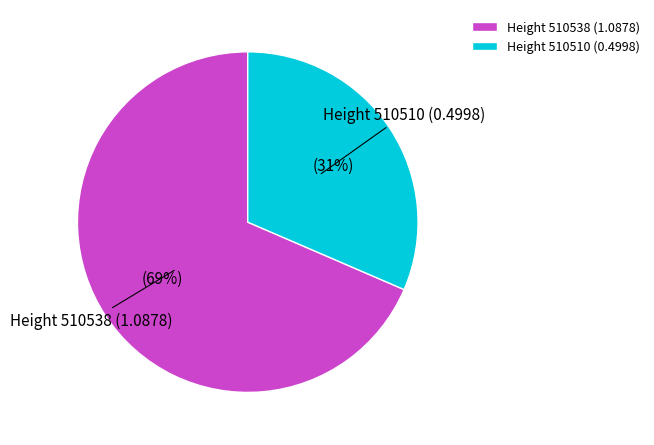

To the nearest percent, what portion does Height 510538 (1.0878) represent?

69%